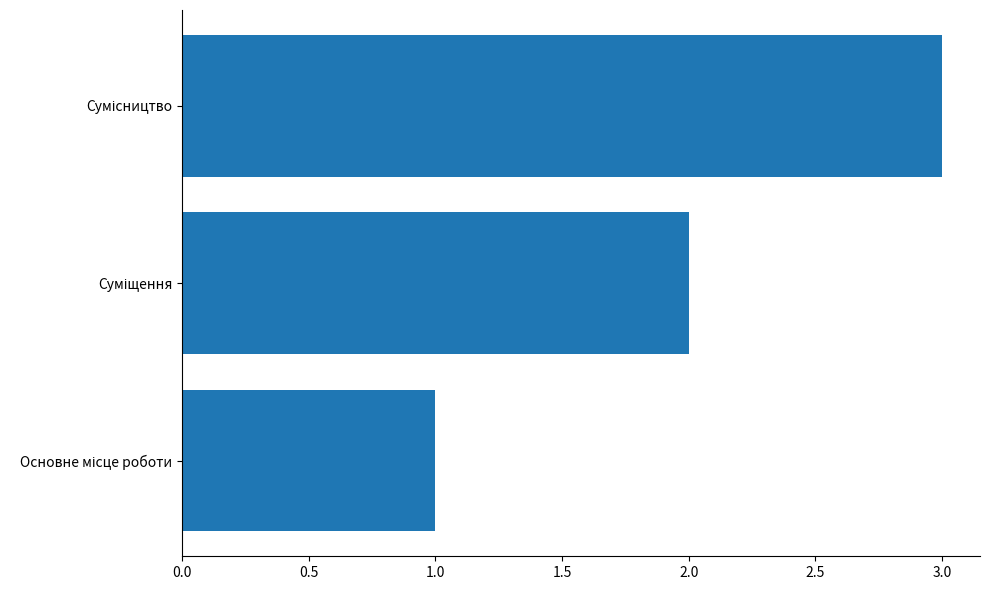

What is the sum of all values?

6